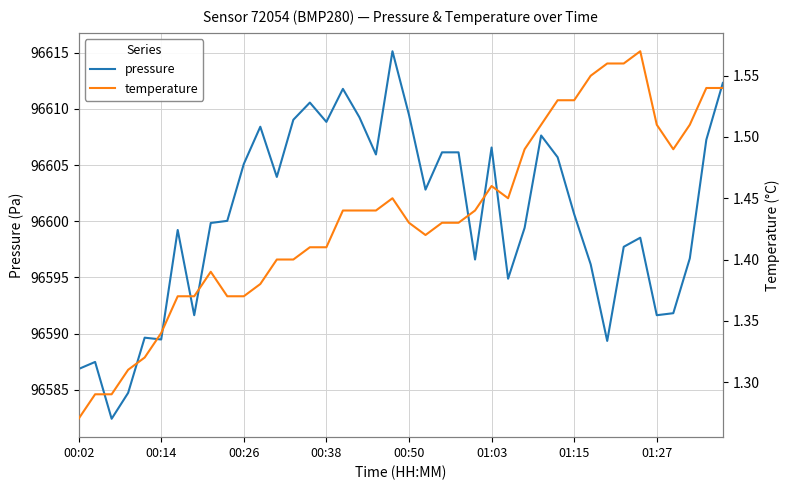

True or false: pressure has more than 2 points higher than both neighbors.

True